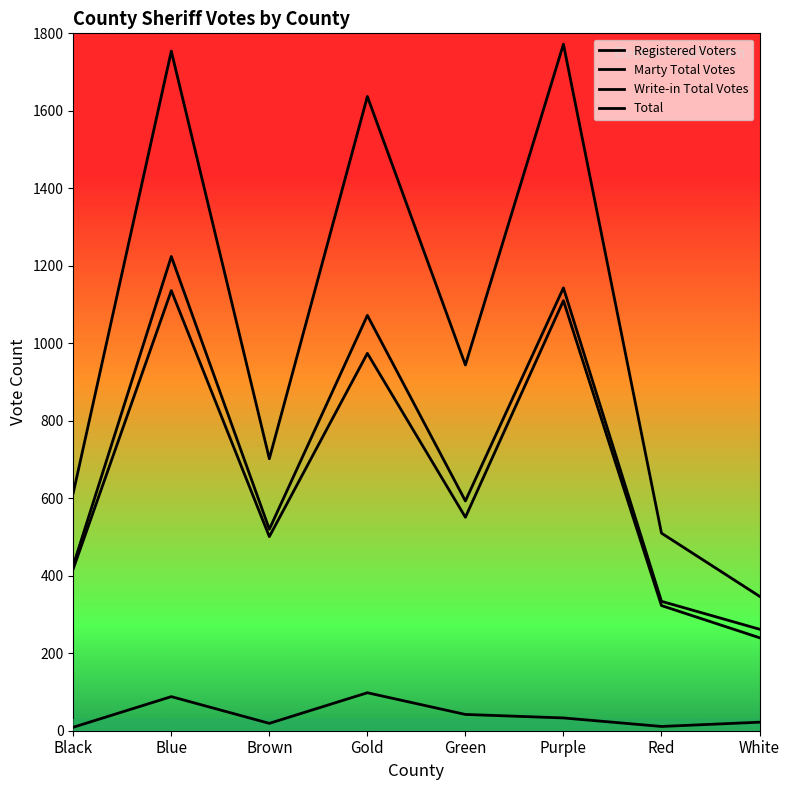

Does the chart display data point markers on the line(s)?

No